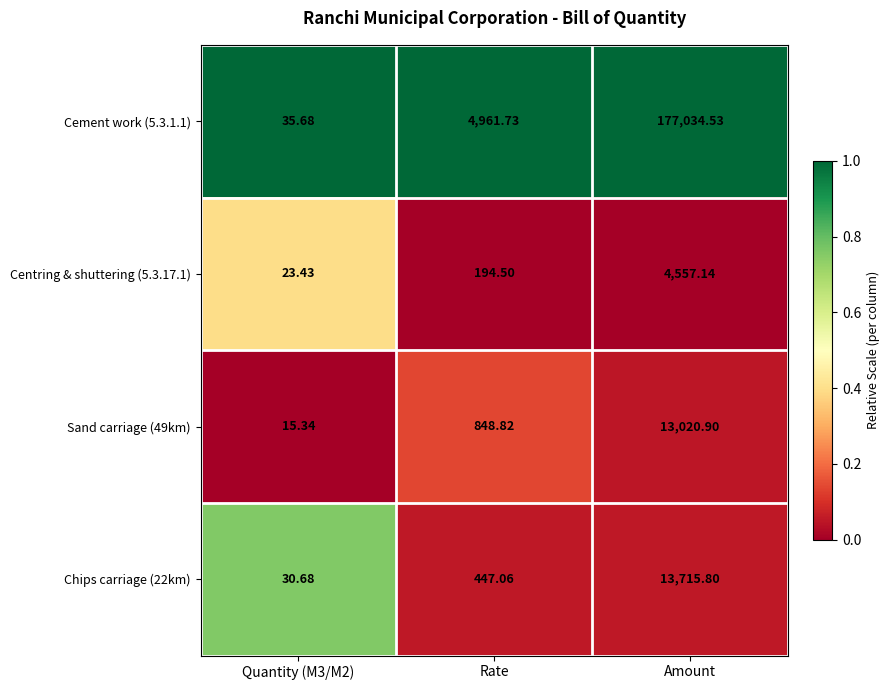

At which category is the sum across all series the highest?

Amount